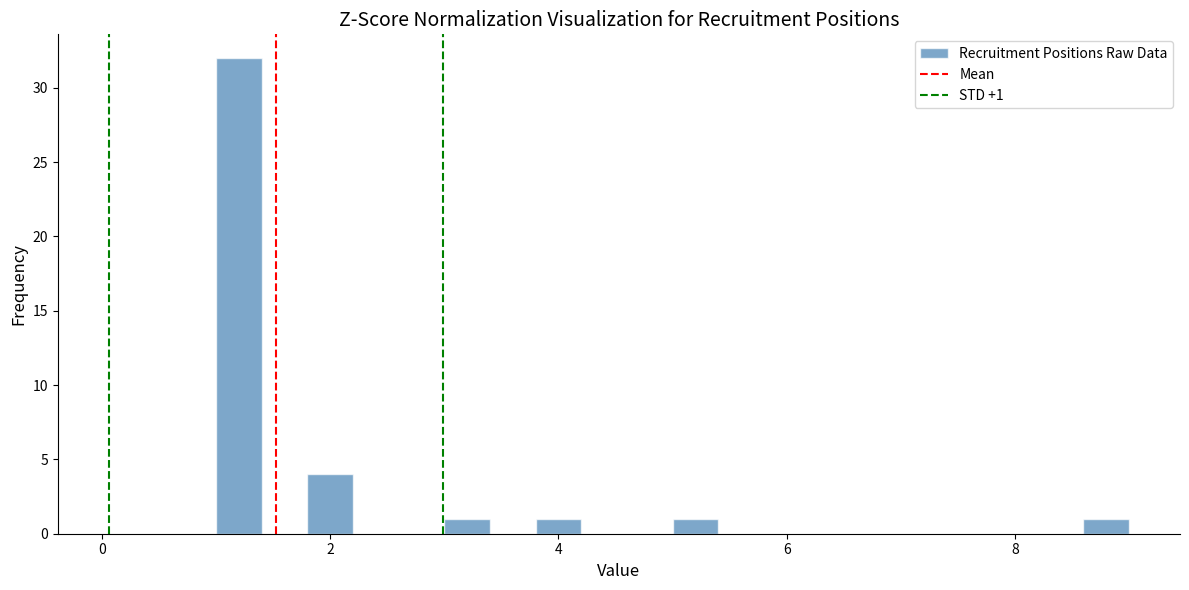

Read against the x-axis, roughly where is the centre of the tallest bar?

1.2